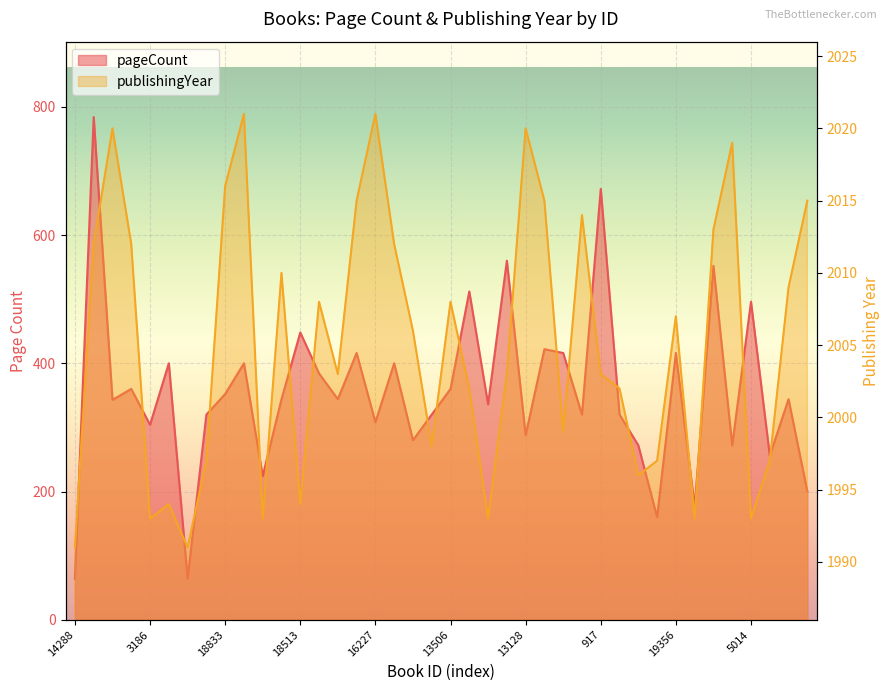

How many data points in pageCount are less than 344?

19